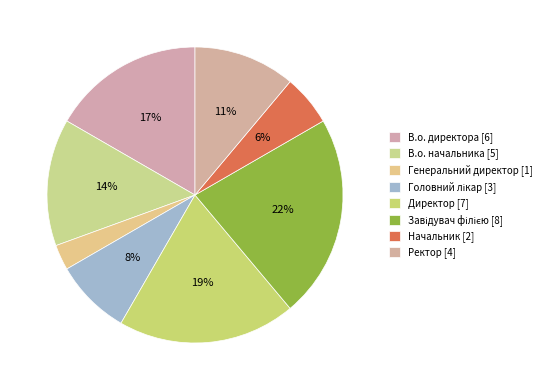

To the nearest percent, what portion does Завідувач філією represent?

22%